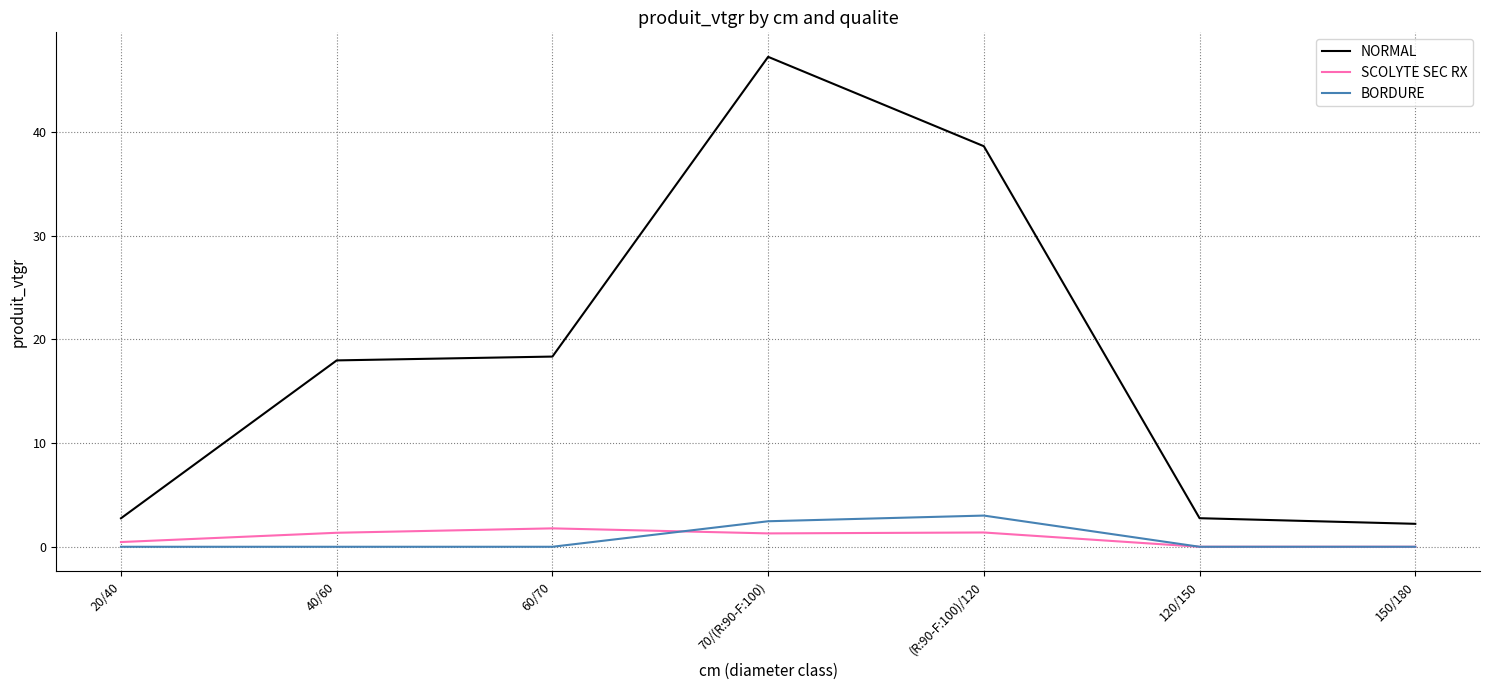

What is the spread (max minus min) of values at 40/60?

18.0